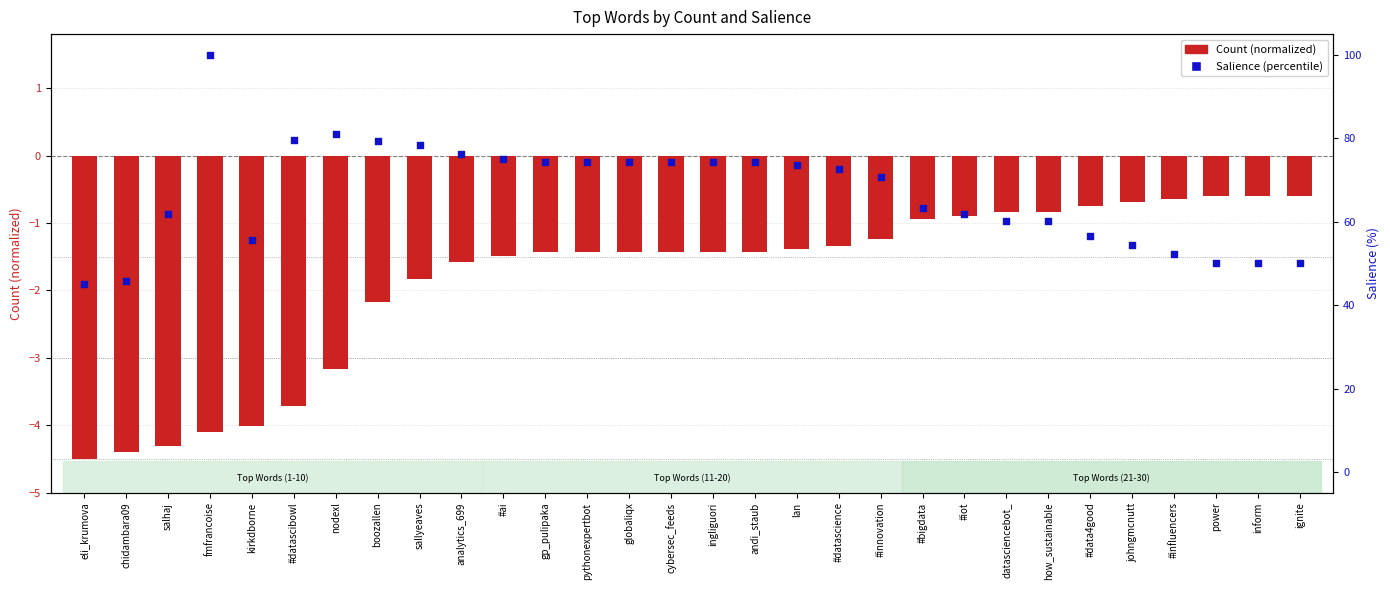

Which series reaches the minimum Y coordinate?

Count (normalized)